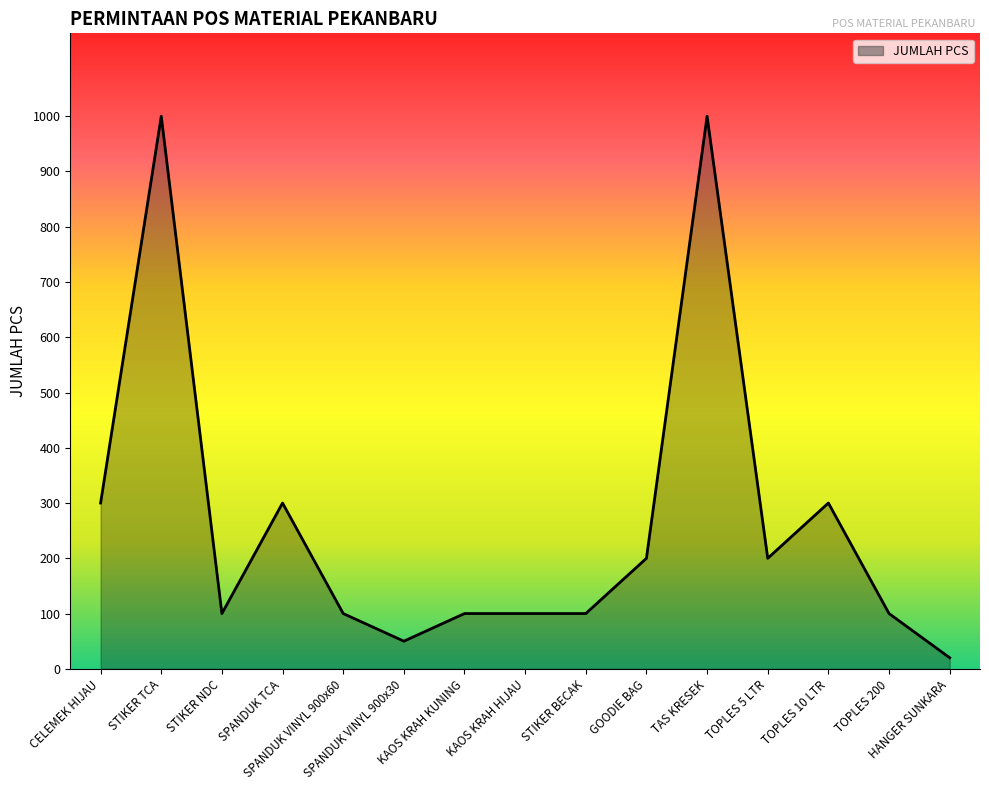

What is the difference between the maximum and minimum values?

980